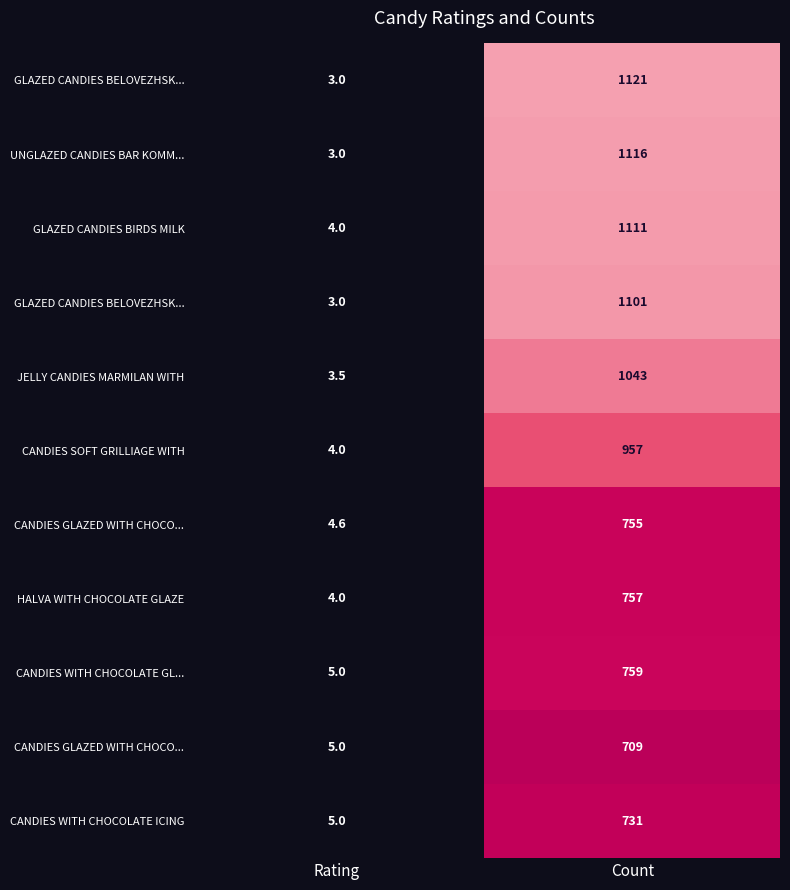

At which category is the sum across all series the highest?

Count